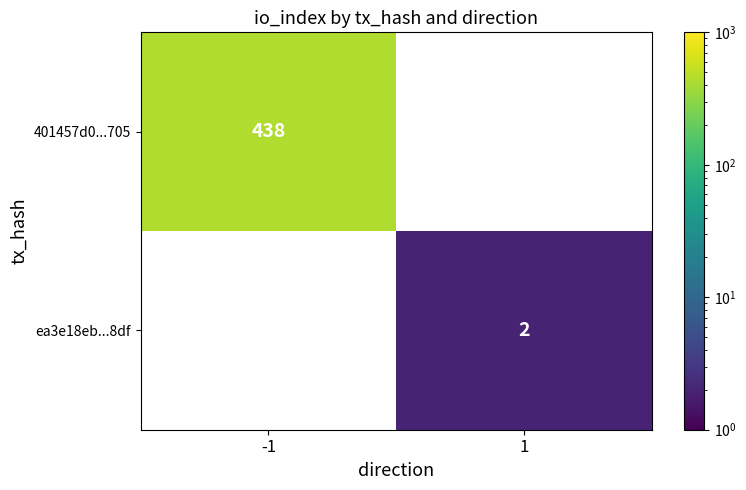

At how many categories does at least one series exceed 97?

1